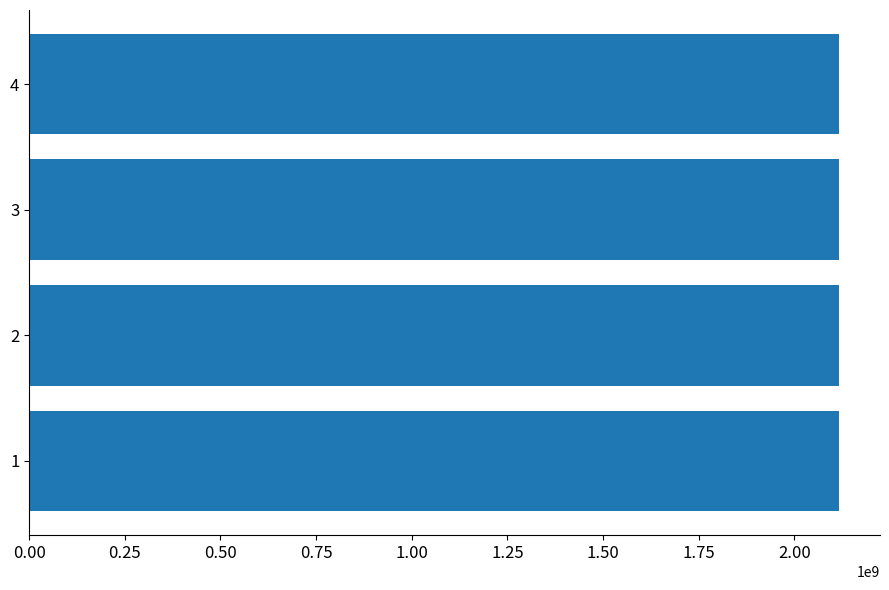

What is the ratio of the value at 2 to the value at 3?

1.0